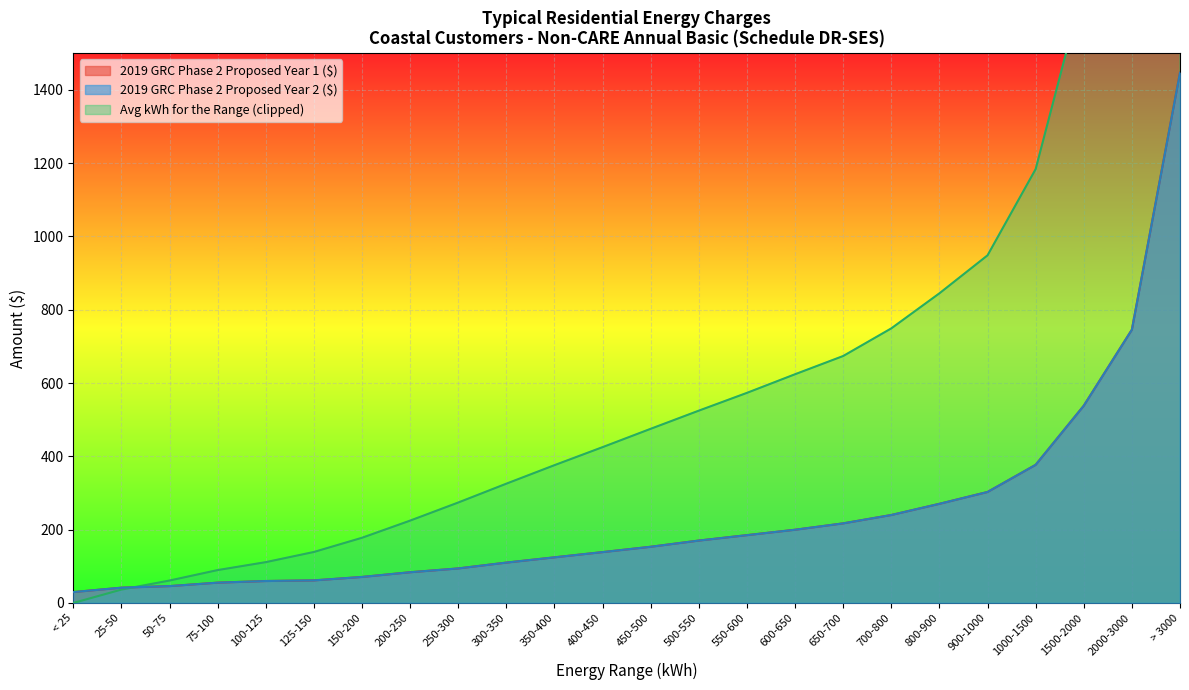

After their last crossing, which series has the higher values: 2019 GRC Phase 2 Proposed Year 1 ($) or Avg kWh for the Range?

Avg kWh for the Range